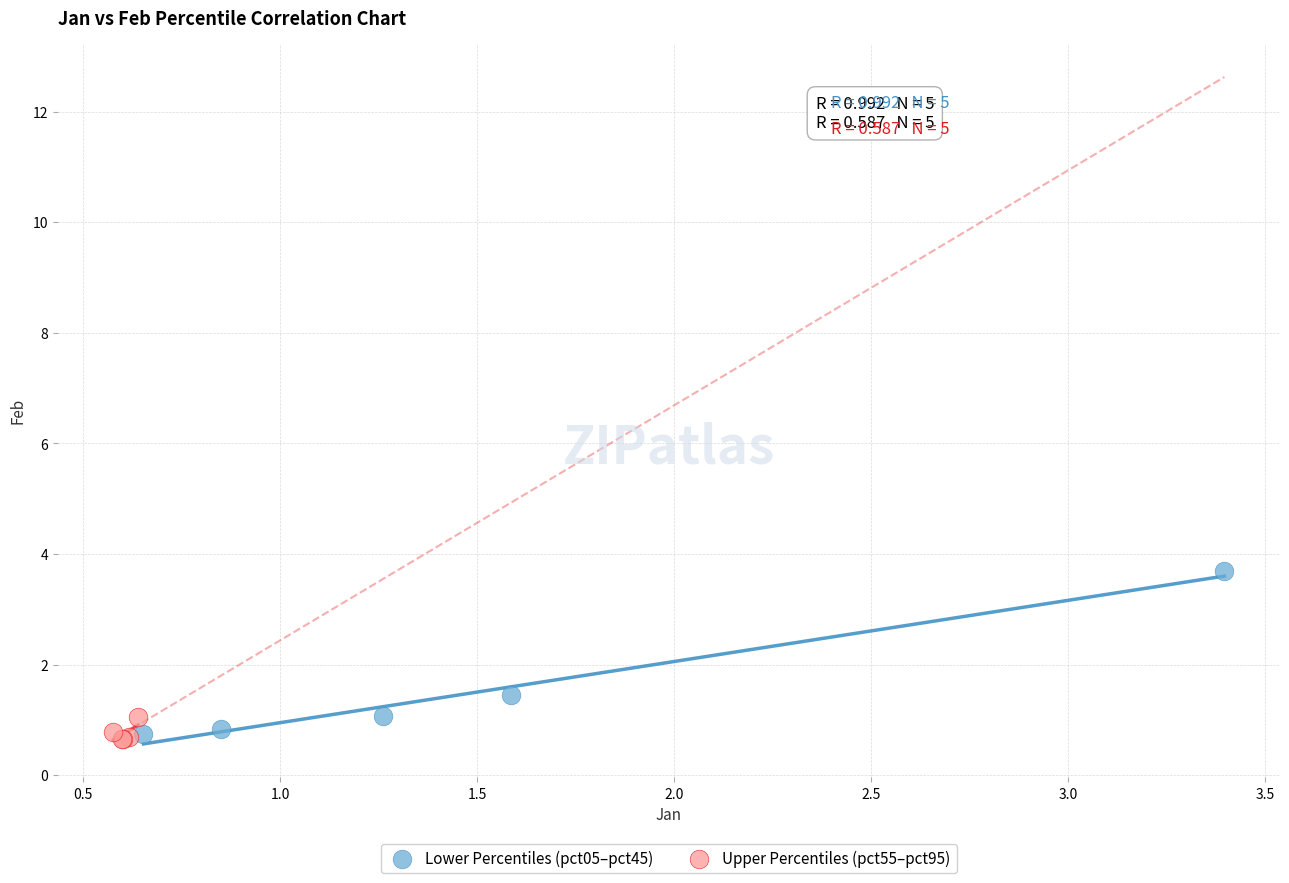

Which series reaches the maximum Y coordinate?

Lower Percentiles (pct05–pct45)